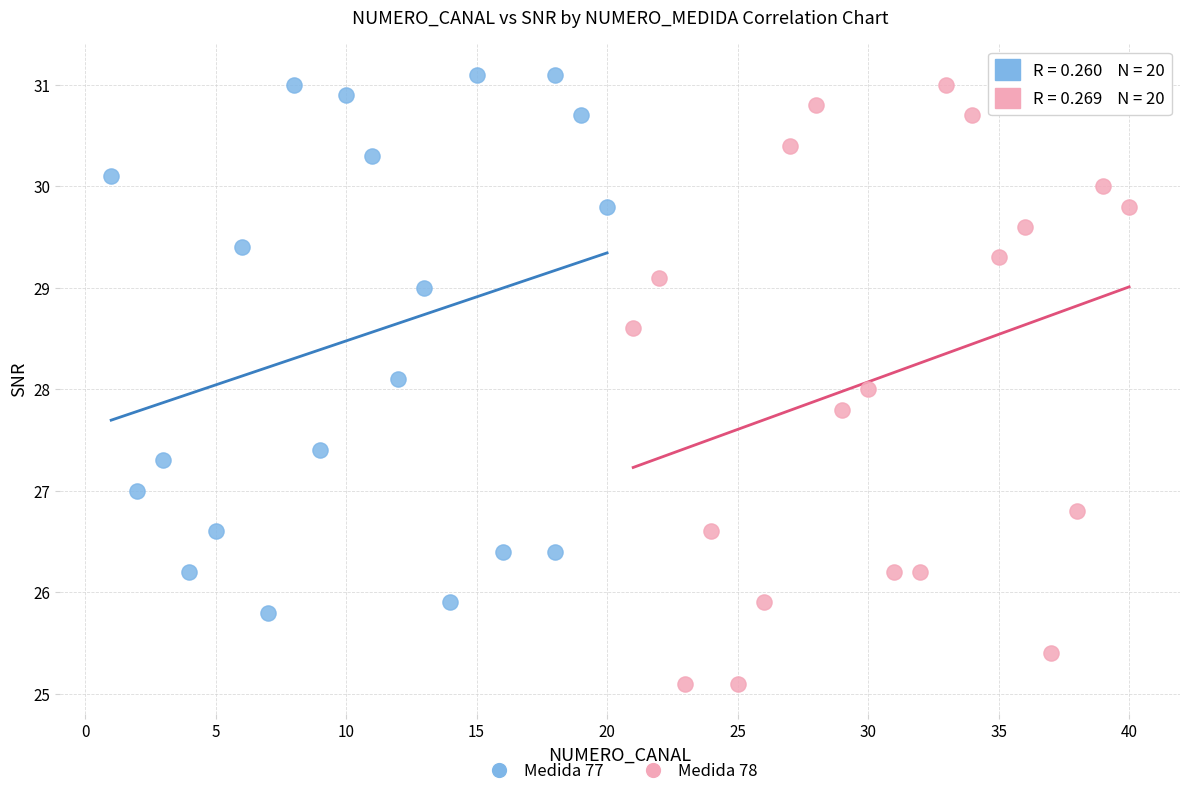

Which series has the widest spread of Y values?

Medida 78